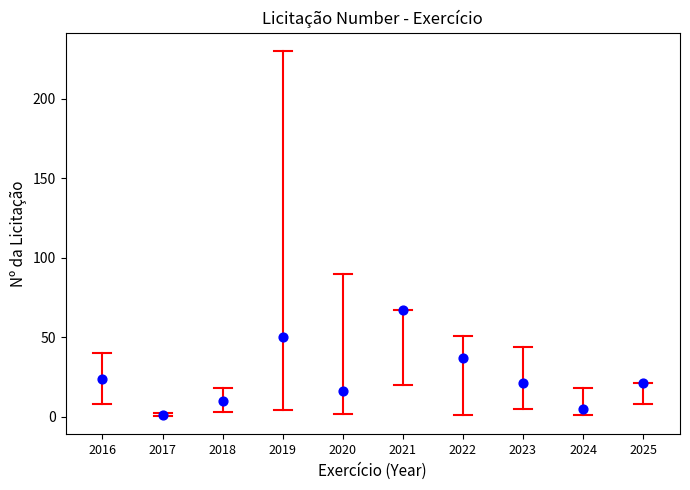

What Y value in the scatter plot is closest to 34?

37